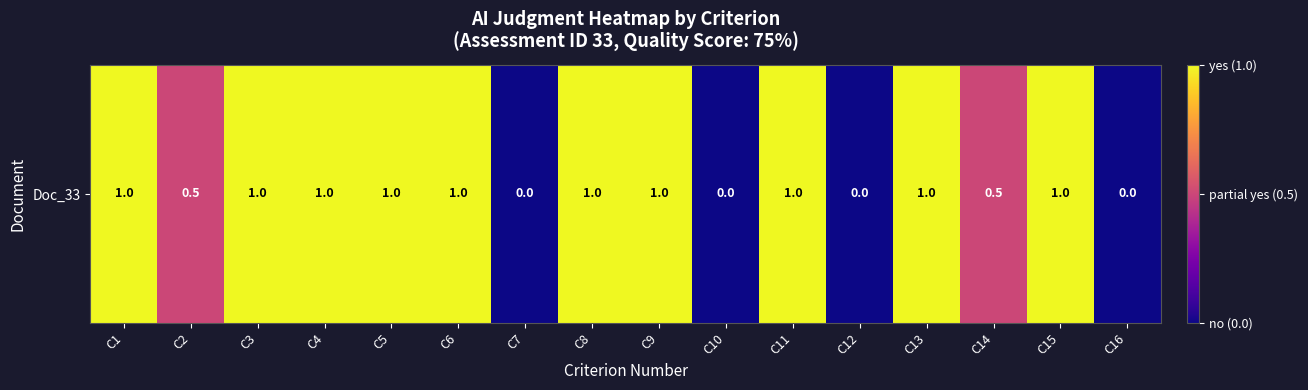

How many values are above zero?

12